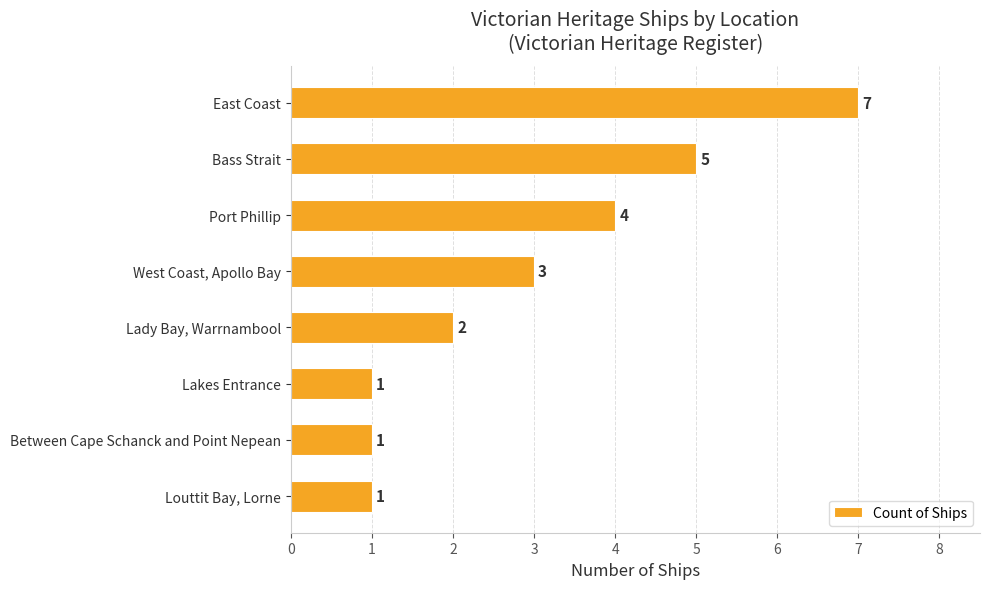

Is it true that the value at Louttit Bay, Lorne is 1?

True